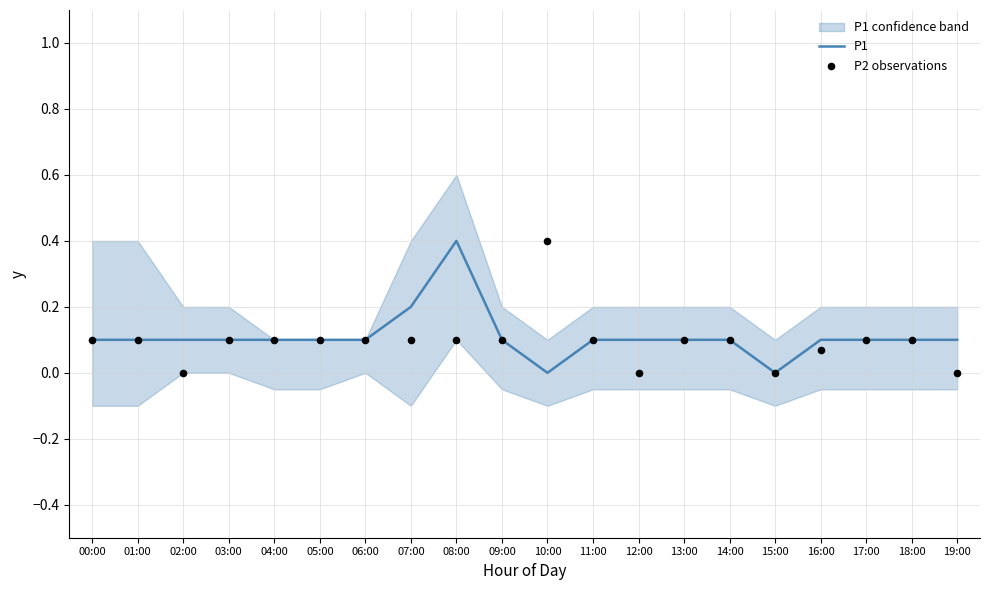

At how many categories does at least one series exceed 0?

19